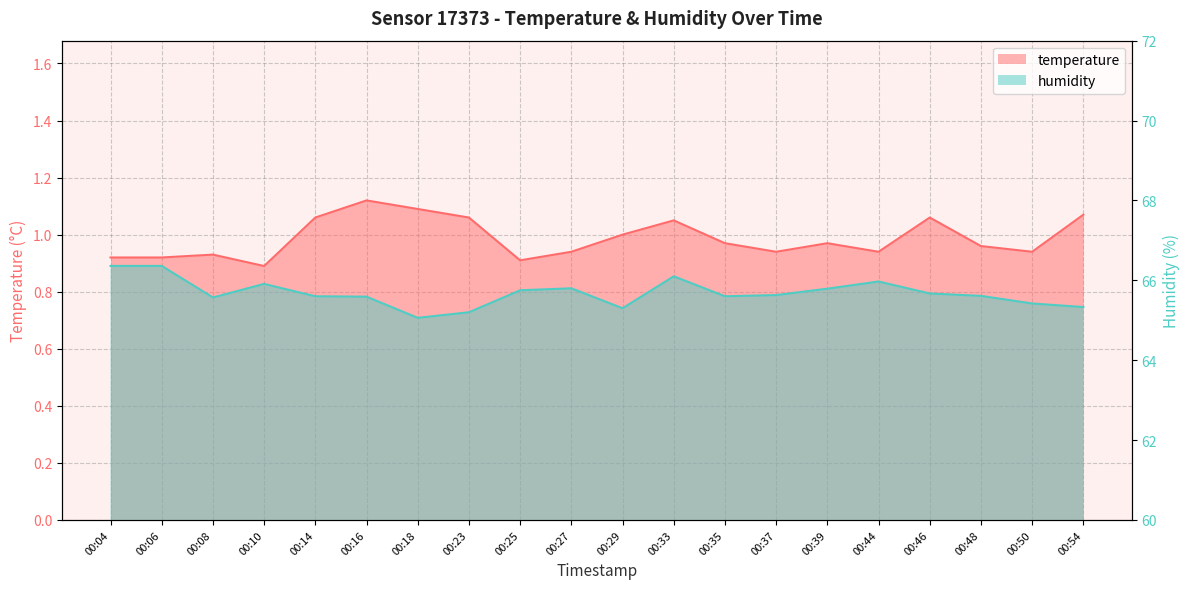

At which category is the sum across all series the highest?

00:04